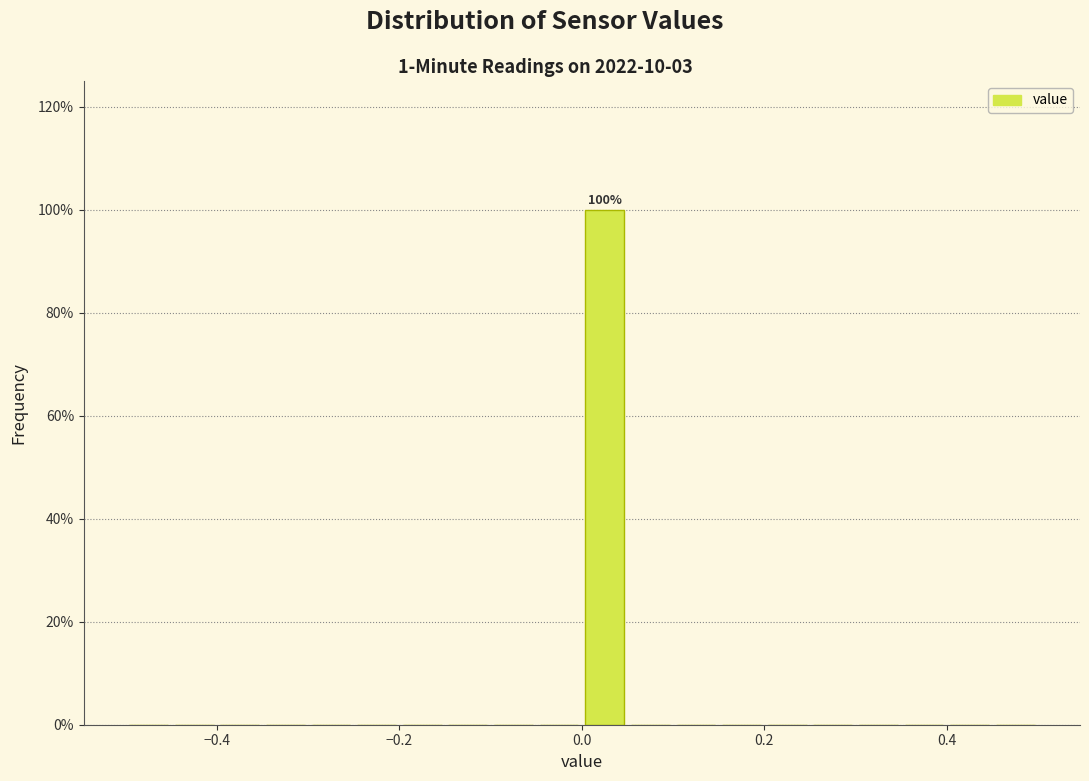

Read against the x-axis, roughly where is the centre of the tallest bar?

0.02